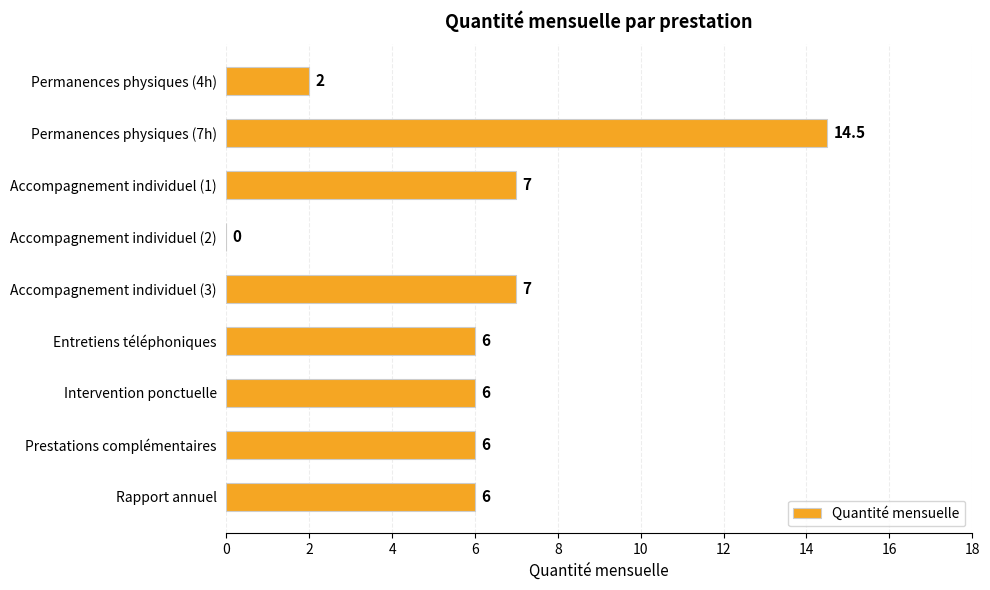

What is the sum of the values at Accompagnement individuel (1) and Accompagnement individuel (3)?

14.0